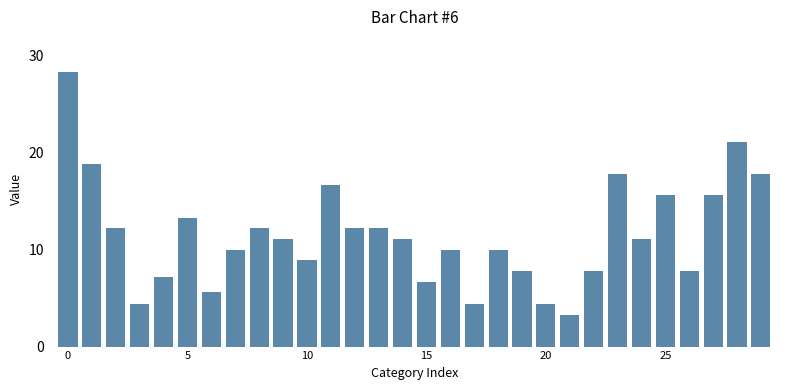

What is the value of the 3rd bar from the left?

12.2